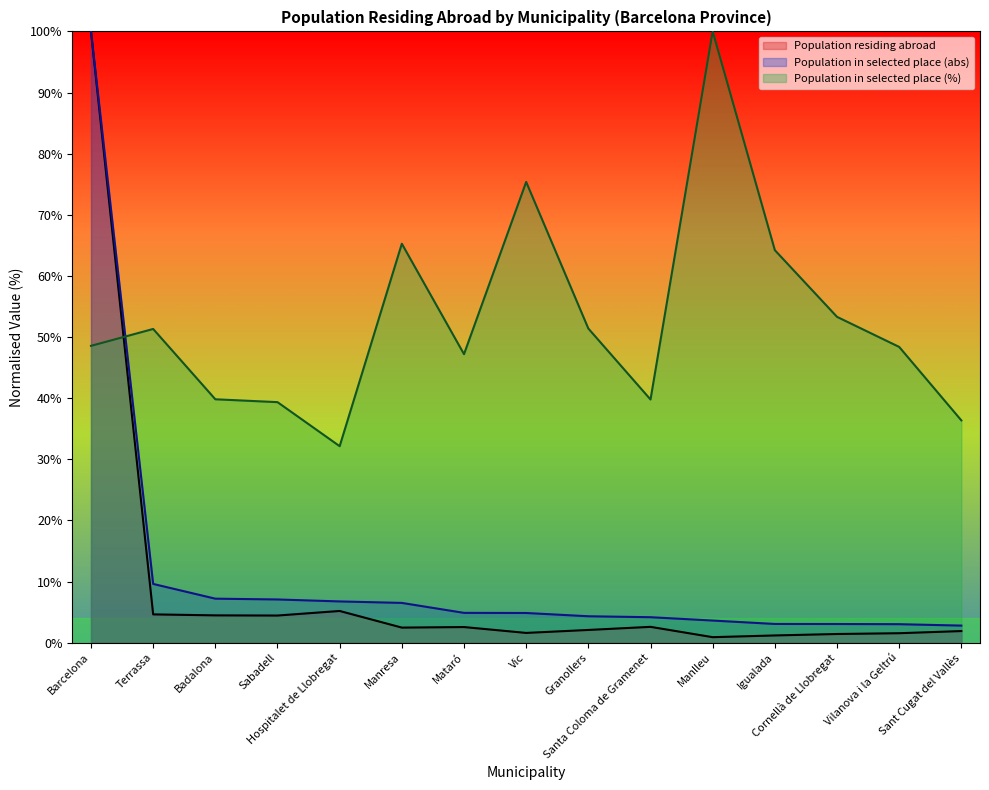

Which label corresponds to the largest value in the chart?

Barcelona